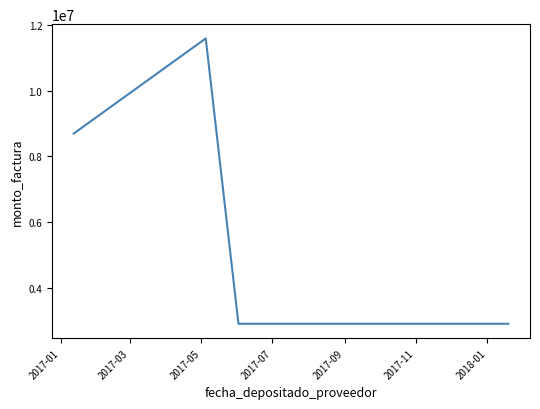

What is the sum of the values at 2017-11 and 2017-07?

5800000